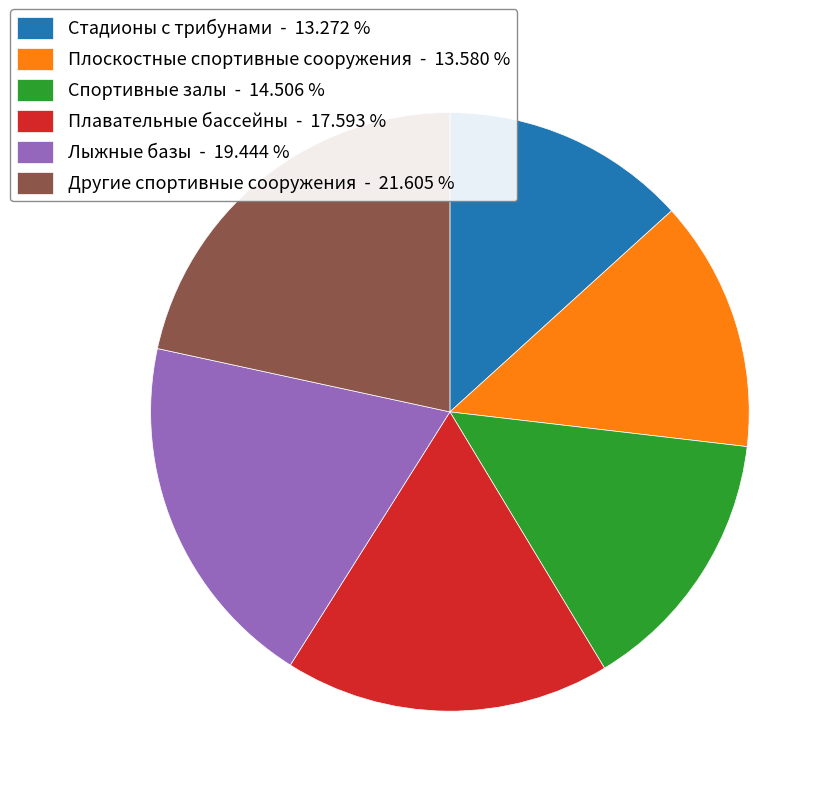

Does any single category account for the majority?

No